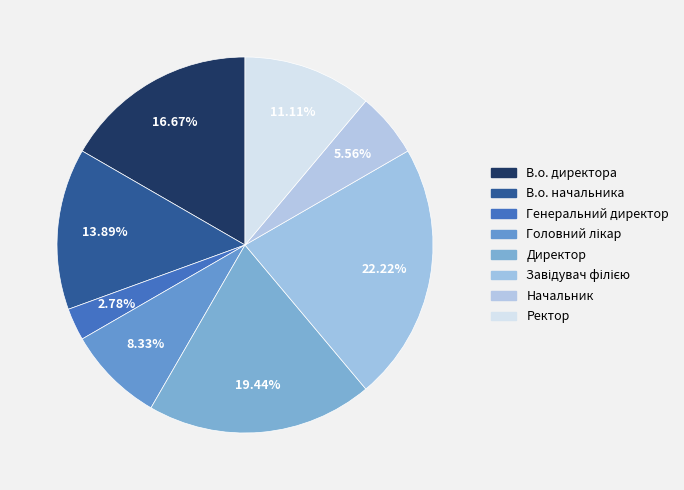

The Начальник slice represents 6% of the pie. True or false?

True